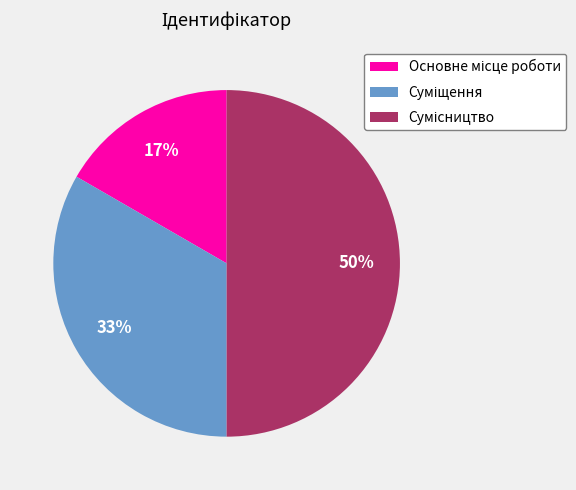

To the nearest percent, what is the difference between the largest and smallest slice percentages?

33%